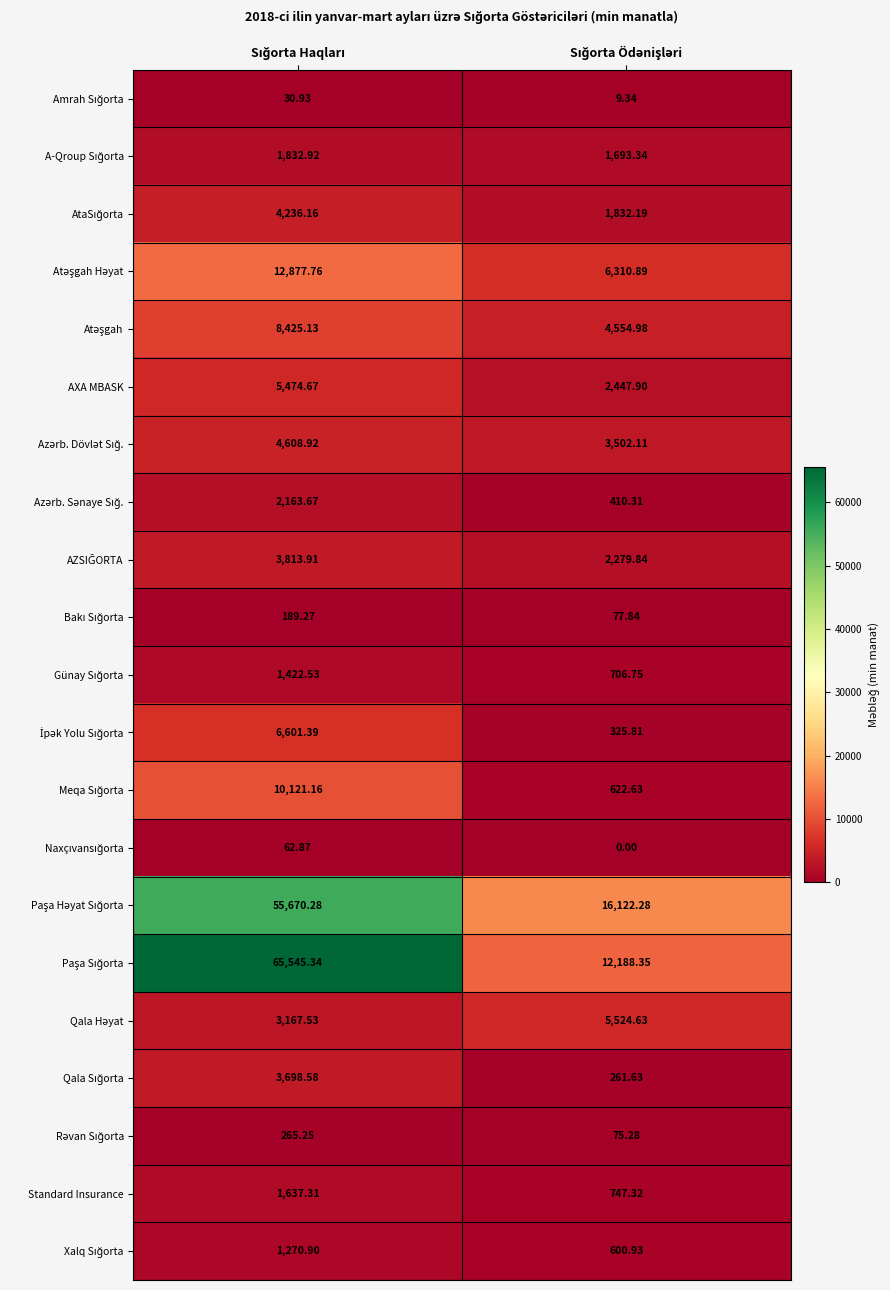

How many distinct data groups are displayed?

21